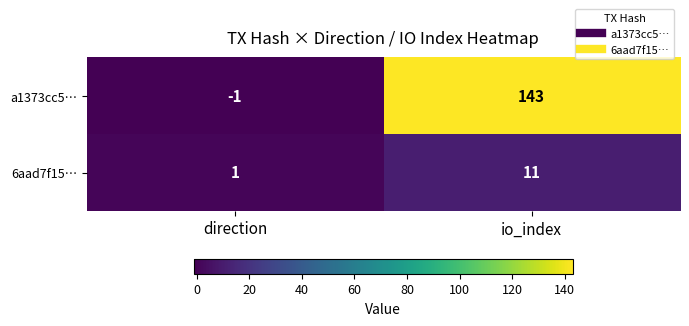

Which category has the lowest value across all series?

direction